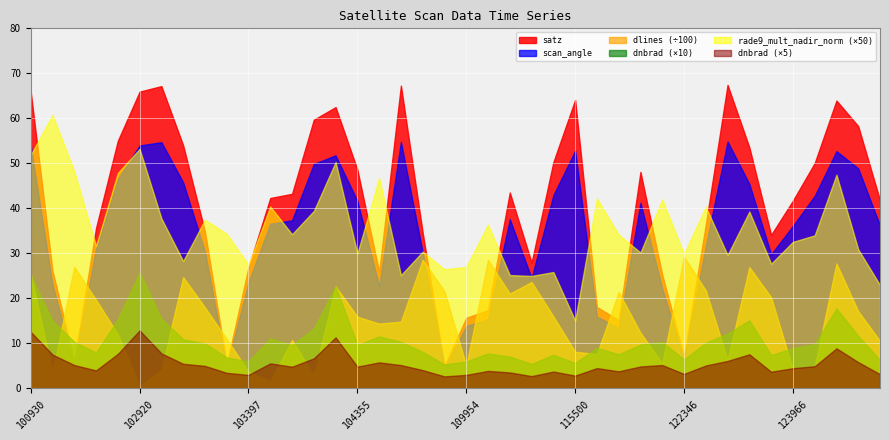

How many categories are shown in the chart?

40